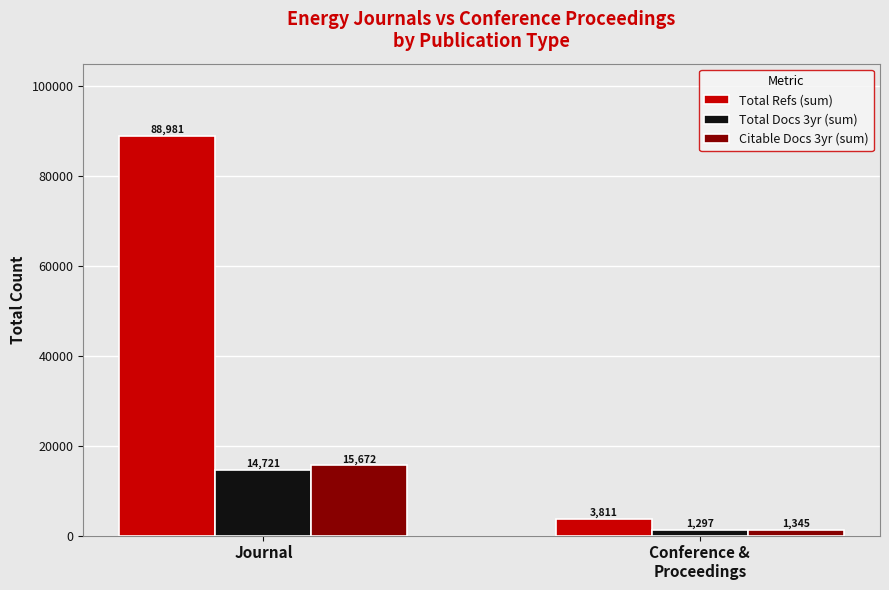

Which category has the lowest value across all series?

Conference &
Proceedings